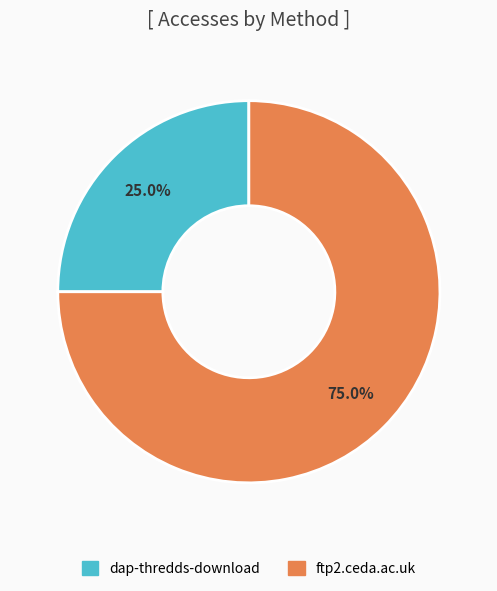

Is there a majority slice in this chart?

Yes